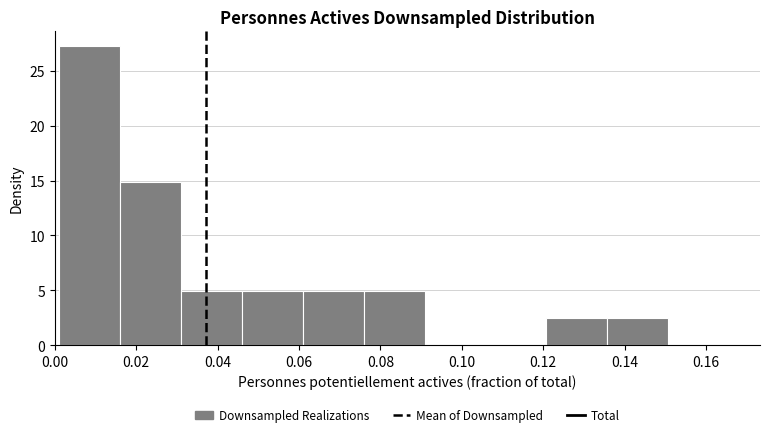

How tall is the bar that spans 0.046 to 0.060 on the x-axis? Neither the bar edges nor the heights are printed on the chart, so give them approximately, as read against the axes.

5.0